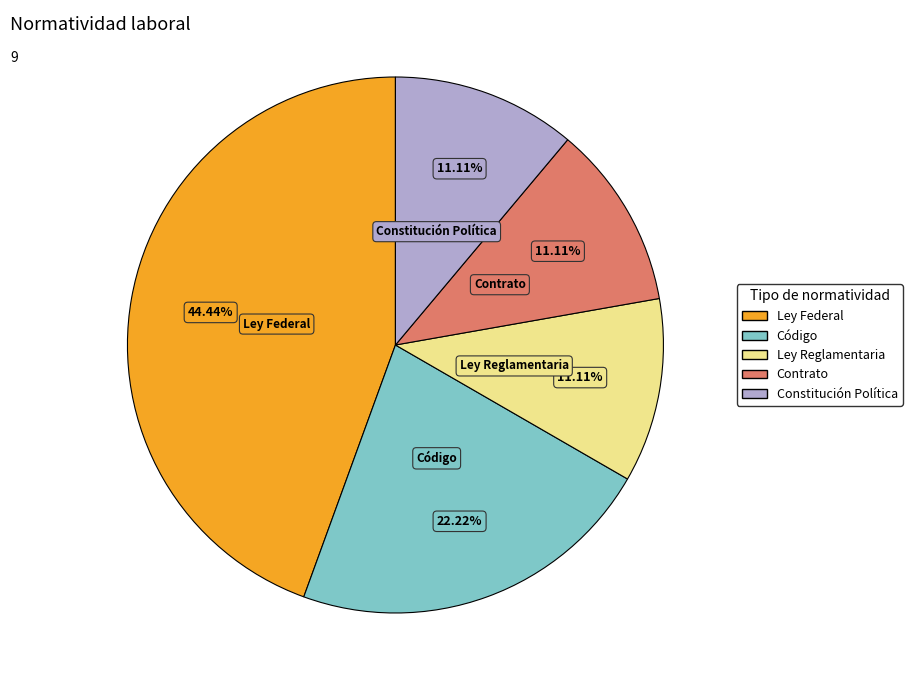

What percentage is the Ley Reglamentaria slice, to the nearest percent?

11%